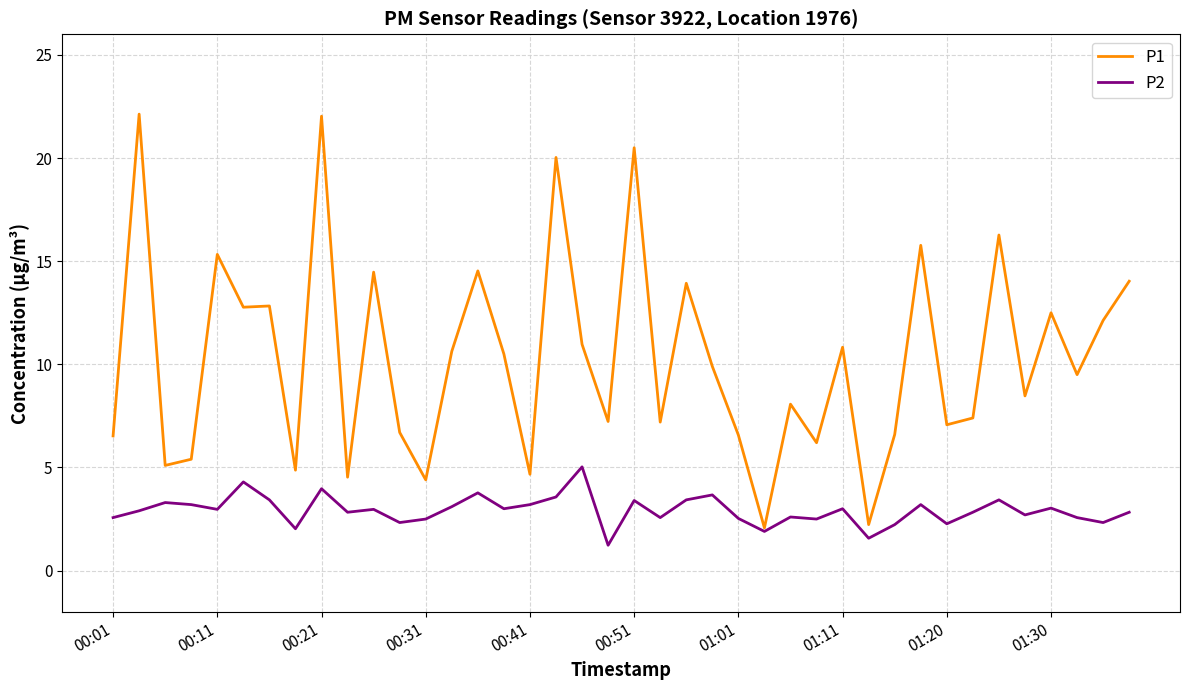

Which series has the largest range (max minus min)?

P1